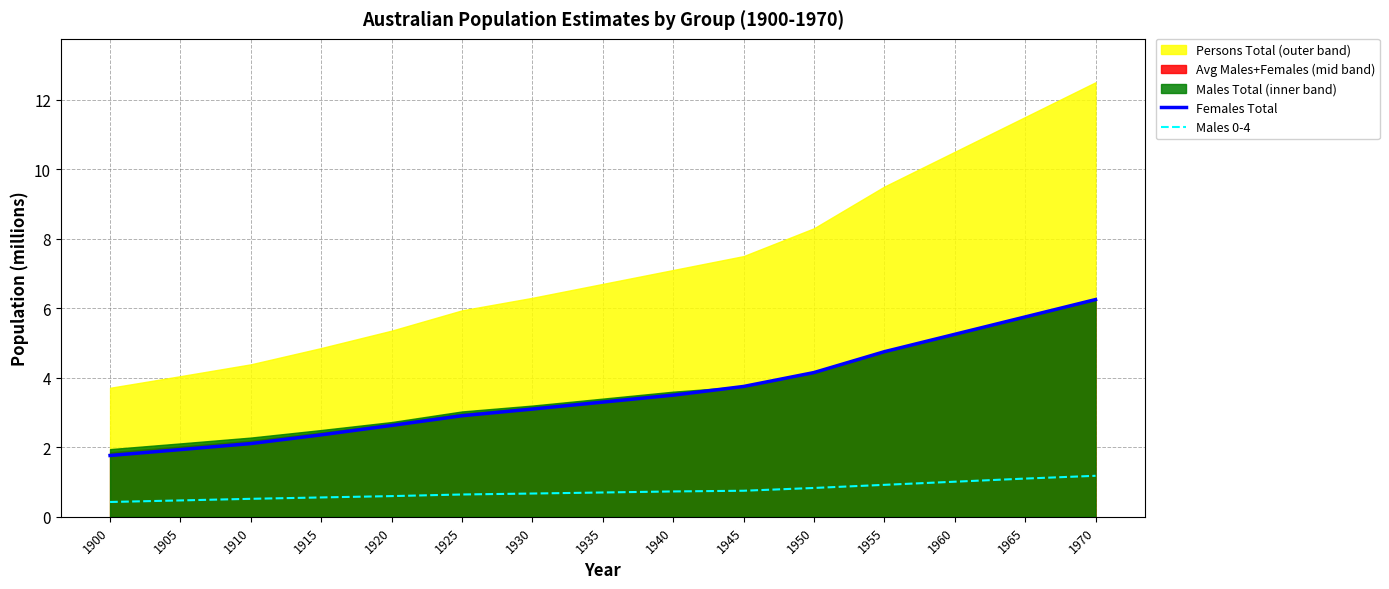

Is the value of Males 0-4 at 1950 greater than the value of Females Total at 1935?

No